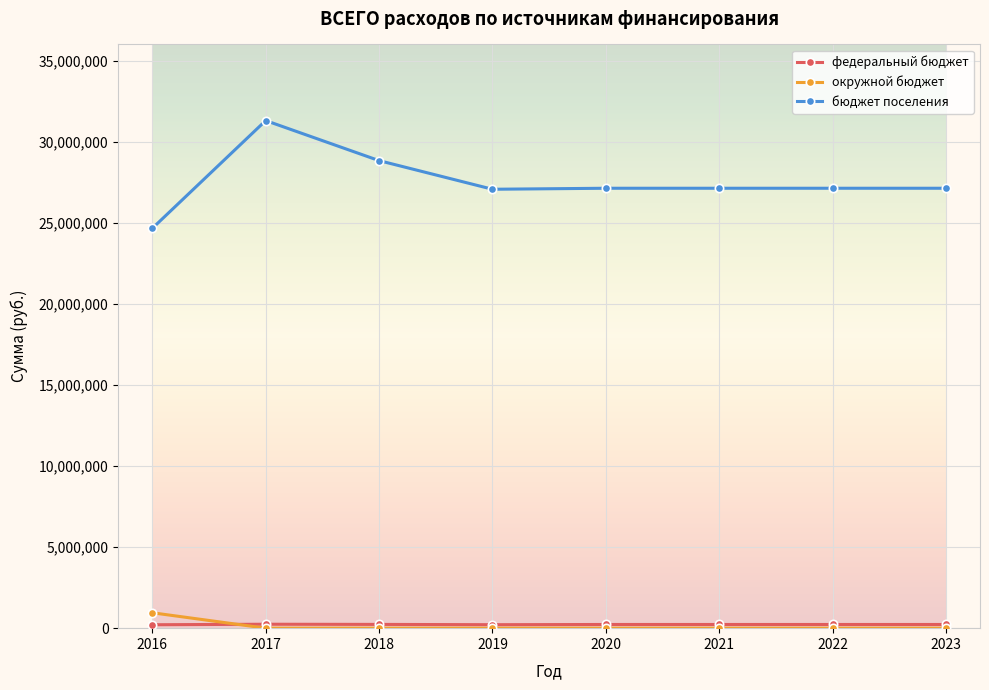

Which series has the largest total across all categories?

бюджет поселения